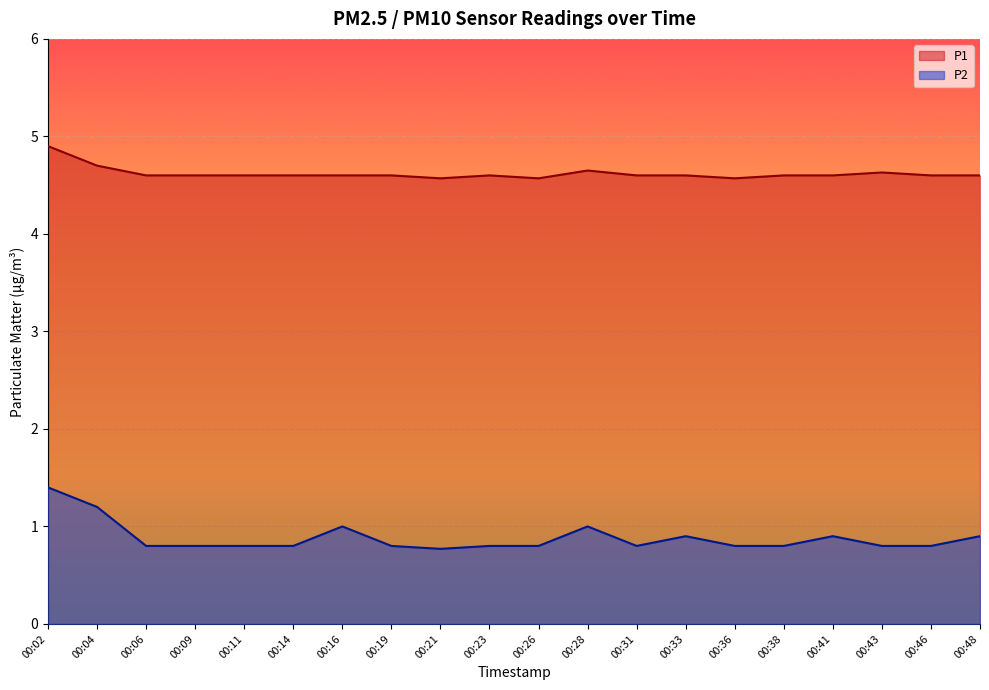

Rank the series by their maximum value, from lowest to highest.

P2, P1